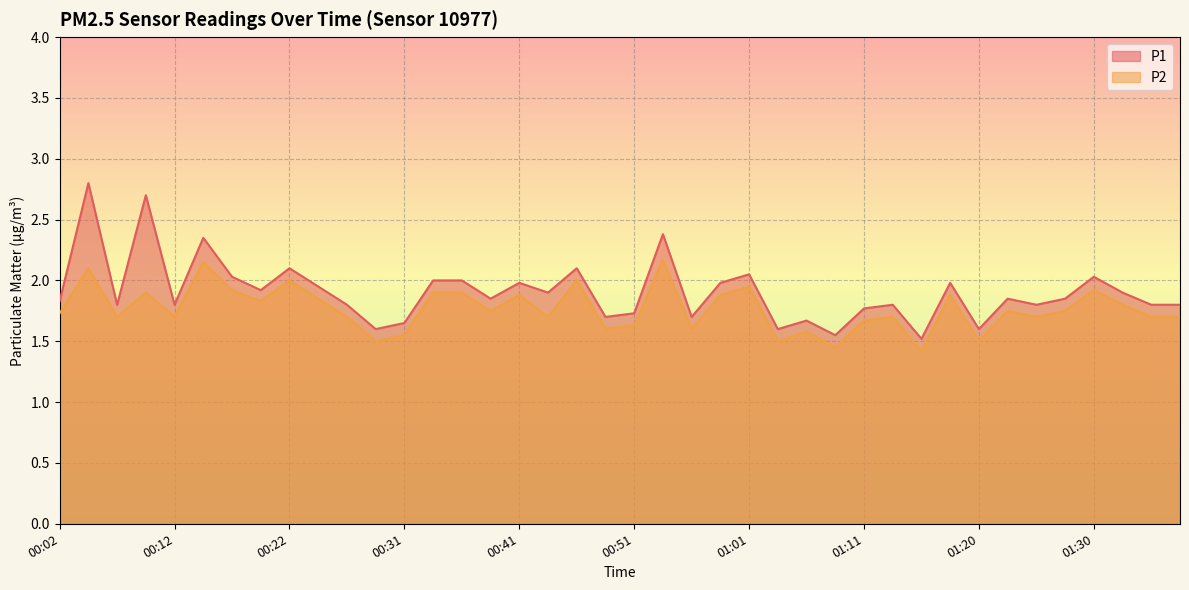

Which series has the widest spread of values?

P1